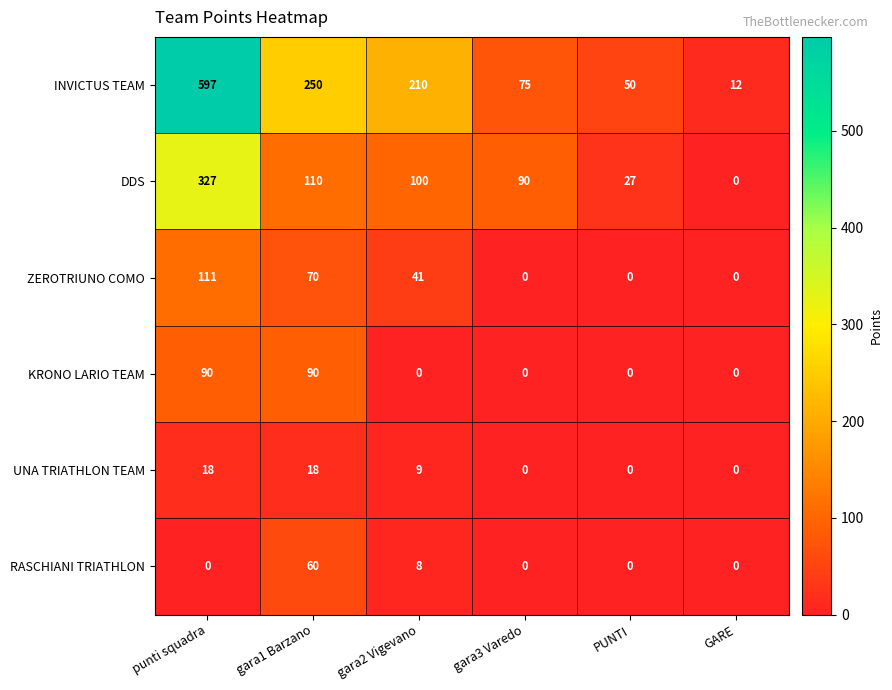

What is the sum of all KRONO LARIO TEAM values?

180